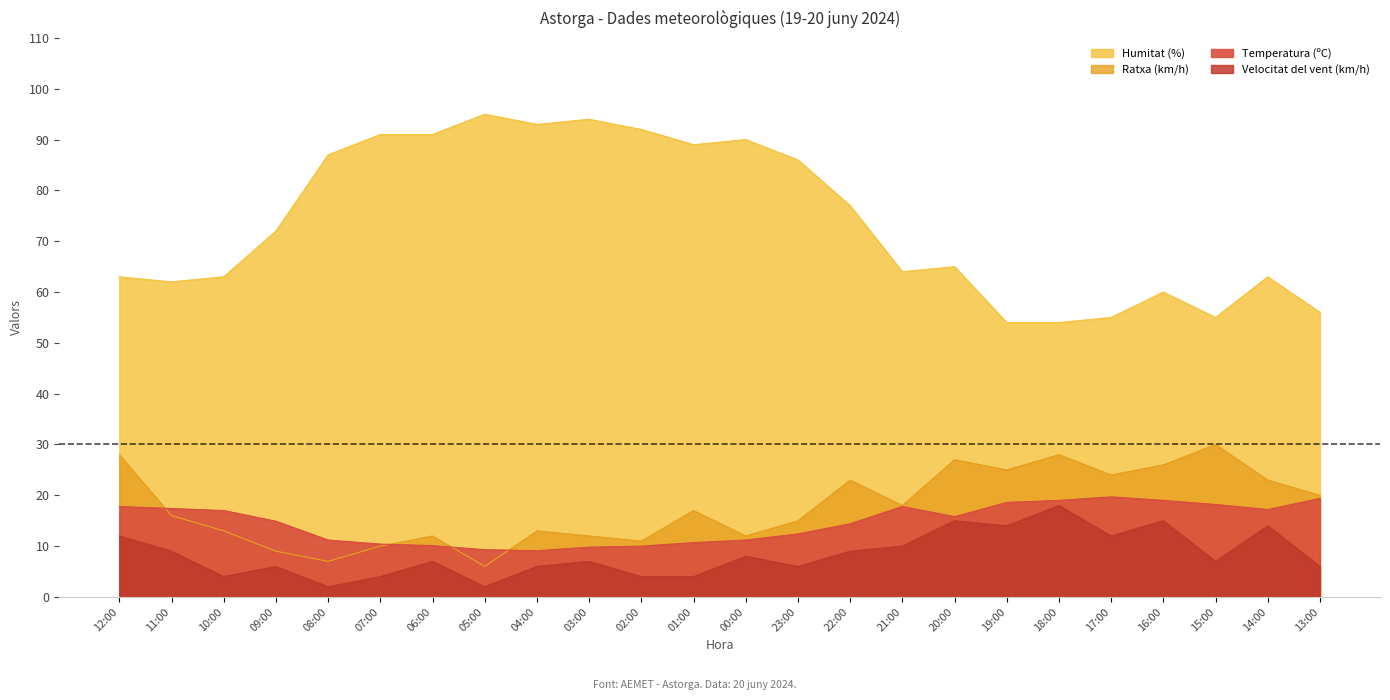

Reading left to right, extract all data points from this chart.

Temperatura (ºC): 12:00=17.8	11:00=17.4	10:00=17.0	09:00=14.9	08:00=11.2	07:00=10.4	06:00=10.1	05:00=9.3	04:00=9.1	03:00=9.8	02:00=10.0	01:00=10.7	00:00=11.2	23:00=12.4	22:00=14.4	21:00=17.8	20:00=15.8	19:00=18.6	18:00=19.0	17:00=19.7	16:00=19.0	15:00=18.2	14:00=17.2	13:00=19.4
Velocitat del vent (km/h): 12:00=12.0	11:00=9.0	10:00=4.0	09:00=6.0	08:00=2.0	07:00=4.0	06:00=7.0	05:00=2.0	04:00=6.0	03:00=7.0	02:00=4.0	01:00=4.0	00:00=8.0	23:00=6.0	22:00=9.0	21:00=10.0	20:00=15.0	19:00=14.0	18:00=18.0	17:00=12.0	16:00=15.0	15:00=7.0	14:00=14.0	13:00=6.0
Humitat (%): 12:00=63.0	11:00=62.0	10:00=63.0	09:00=72.0	08:00=87.0	07:00=91.0	06:00=91.0	05:00=95.0	04:00=93.0	03:00=94.0	02:00=92.0	01:00=89.0	00:00=90.0	23:00=86.0	22:00=77.0	21:00=64.0	20:00=65.0	19:00=54.0	18:00=54.0	17:00=55.0	16:00=60.0	15:00=55.0	14:00=63.0	13:00=56.0
Ratxa (km/h): 12:00=28.0	11:00=16.0	10:00=13.0	09:00=9.0	08:00=7.0	07:00=10.0	06:00=12.0	05:00=6.0	04:00=13.0	03:00=12.0	02:00=11.0	01:00=17.0	00:00=12.0	23:00=15.0	22:00=23.0	21:00=18.0	20:00=27.0	19:00=25.0	18:00=28.0	17:00=24.0	16:00=26.0	15:00=30.0	14:00=23.0	13:00=20.0